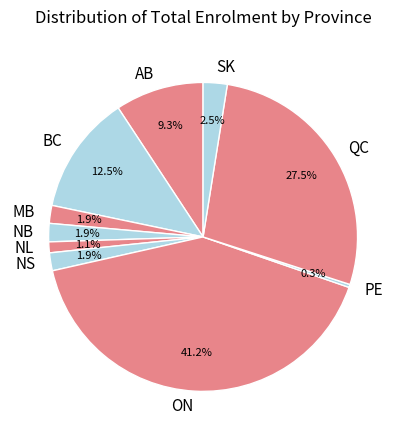

Does BC represent more than half of the total?

No